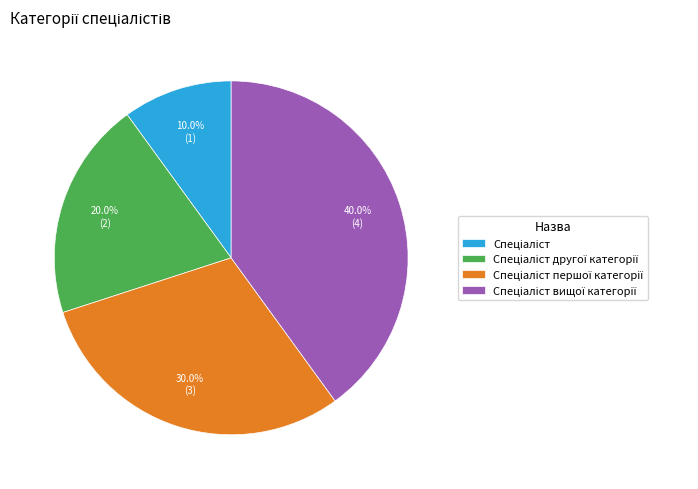

Does any single category account for the majority?

No